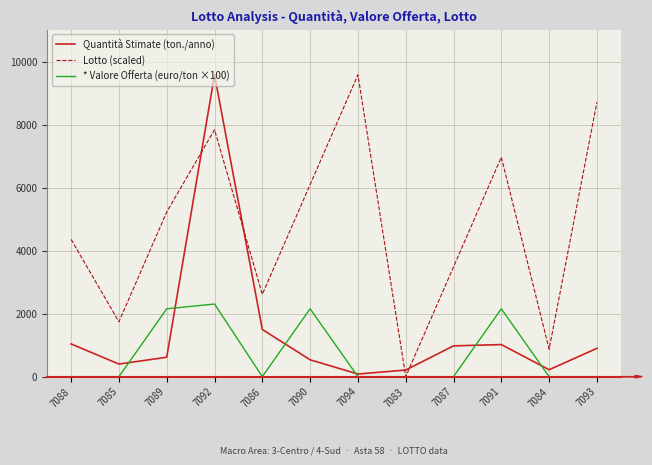

After their last crossing, which series has the higher values: Quantità Stimate (ton./anno) or Lotto (scaled)?

Lotto (scaled)